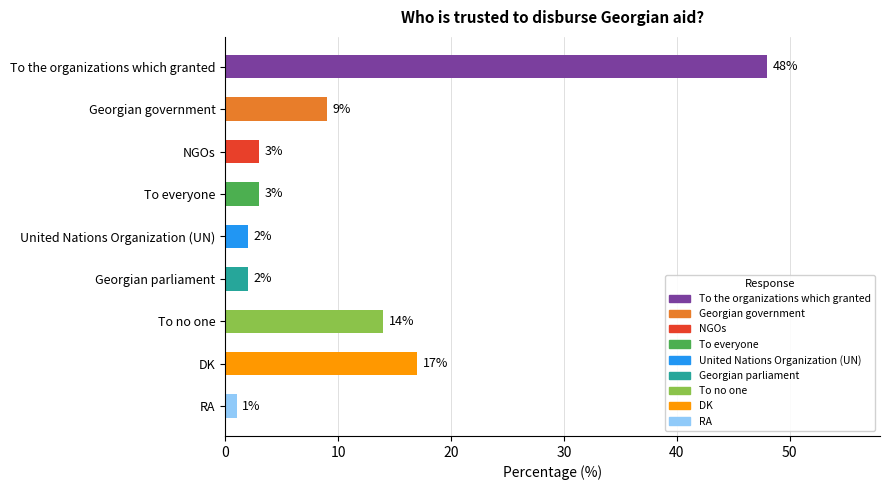

Reading top to bottom, list all the values displayed in this chart.

To the organizations which granted=48	Georgian government=9	NGOs=3	To everyone=3	United Nations Organization (UN)=2	Georgian parliament=2	To no one=14	DK=17	RA=1